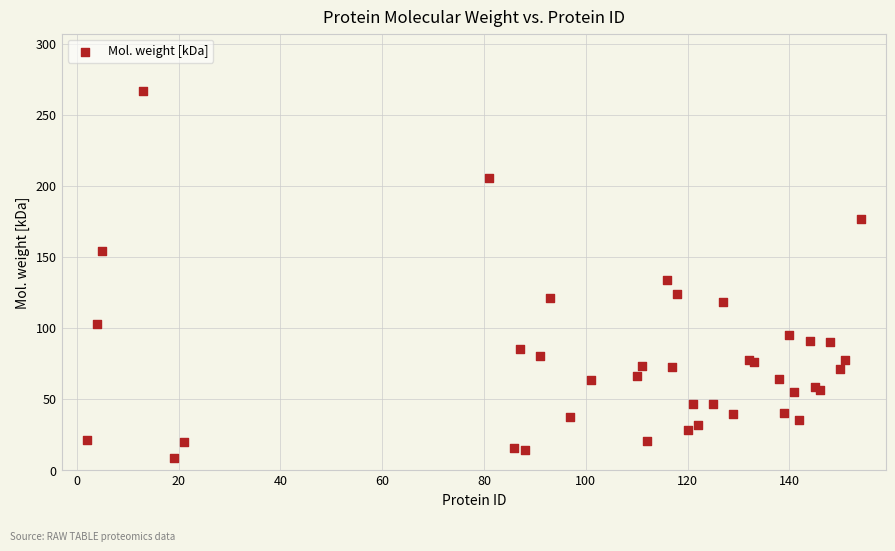

What Y value in the scatter plot is closest to 137?

133.8